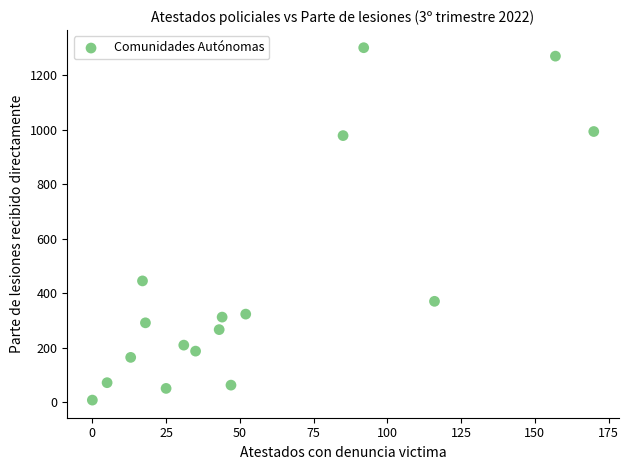

What is the range of X values (max minus min)?

170